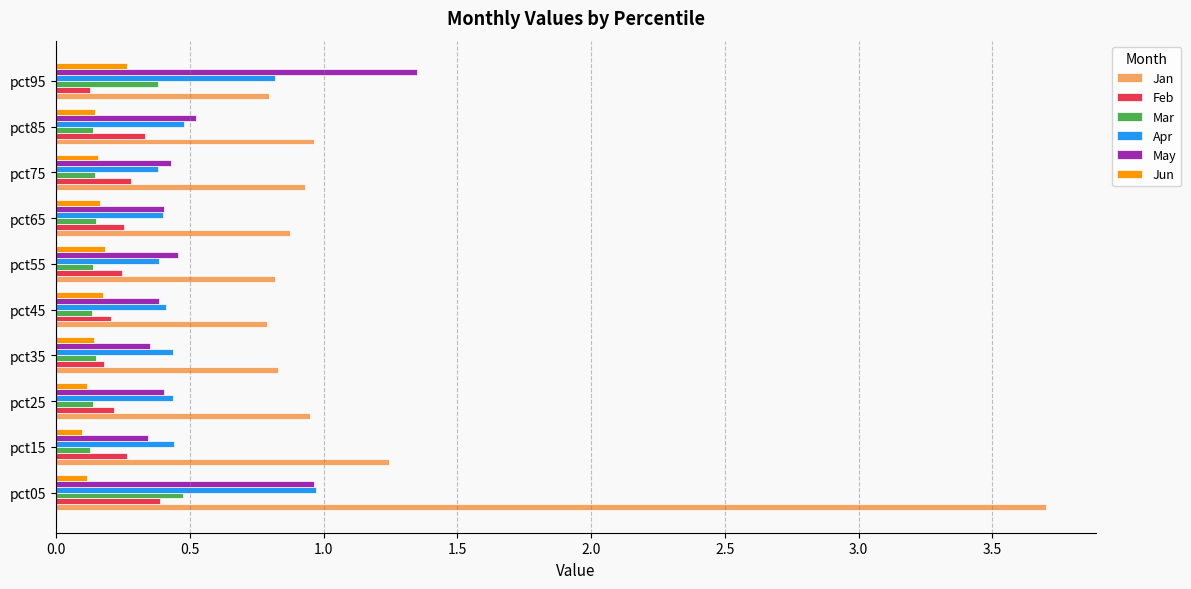

The Feb series shows 0.1 at pct55. True or false?

False